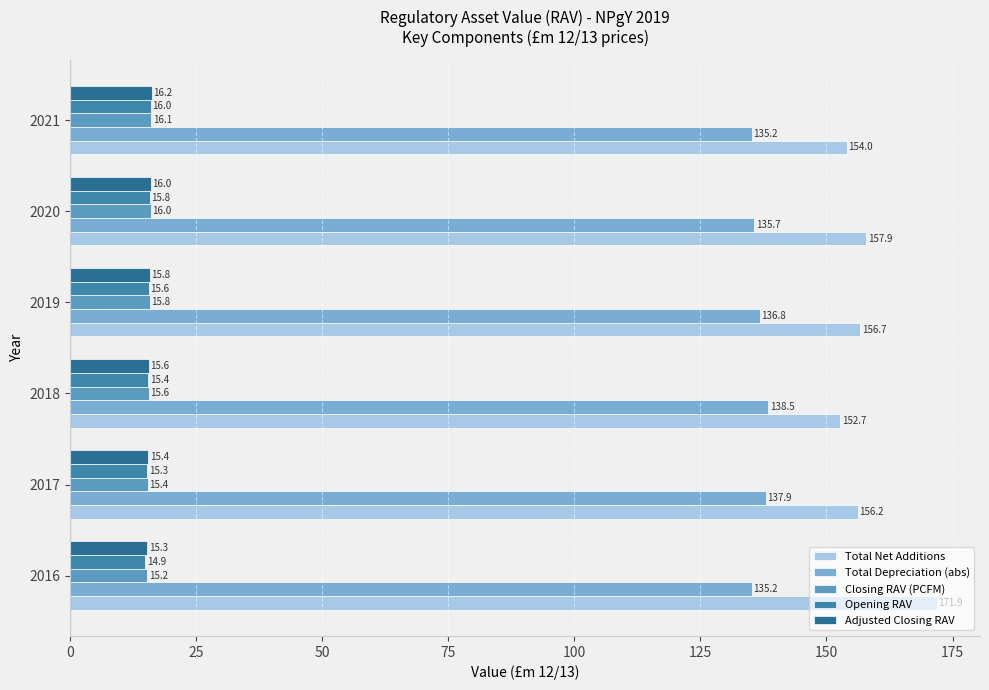

Which series has the widest spread of values?

Total Net Additions